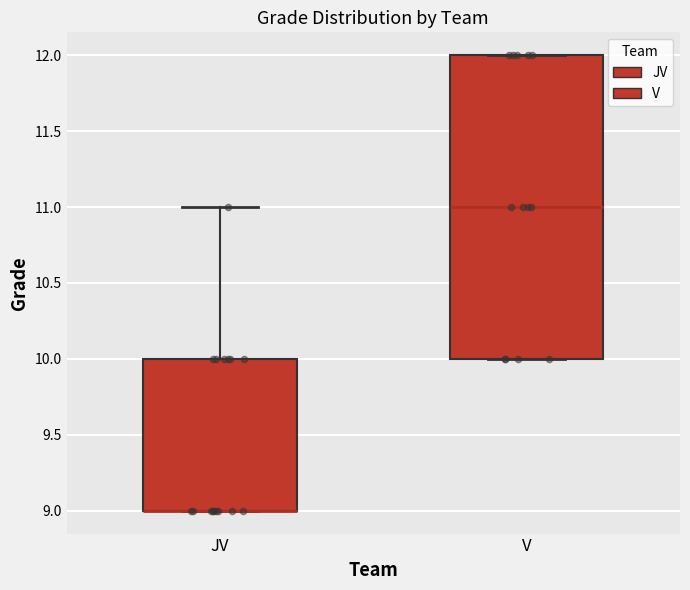

Which box is the tallest, from its lower edge to its upper edge?

V